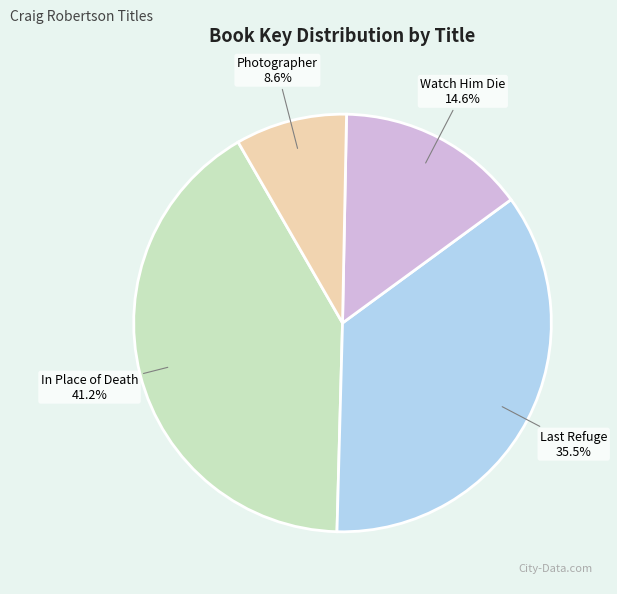

Which slice is the largest?

In Place of Death